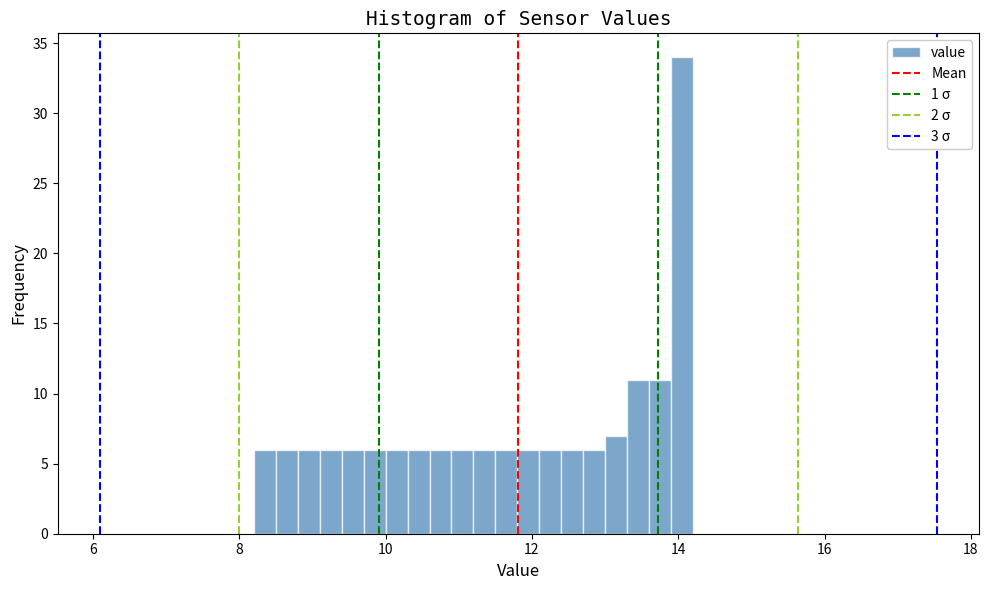

Read against the x-axis, roughly where is the centre of the tallest bar?

14.0